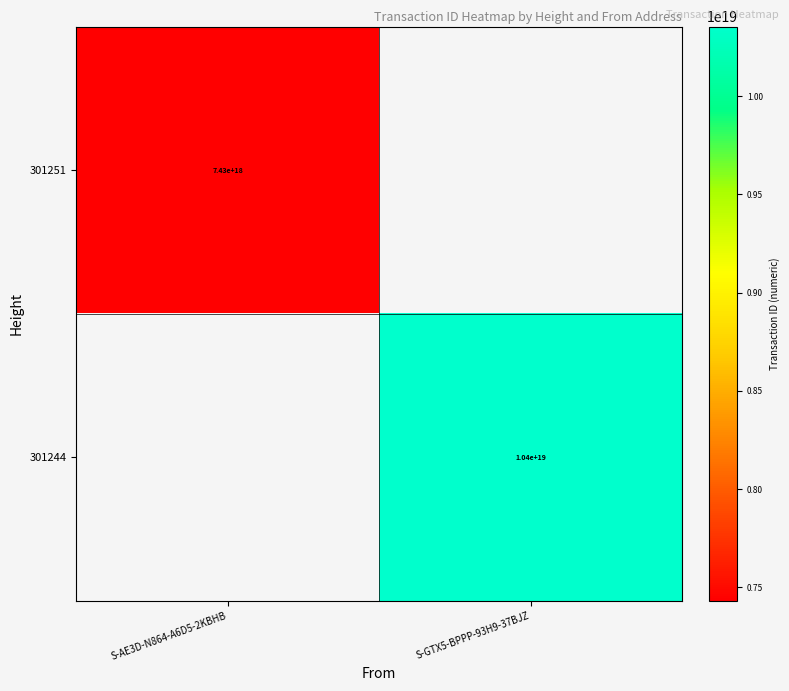

Is it true that 301244 equals 10400000000000000000 at S-GTX5-BPPP-93H9-37BJZ?

True